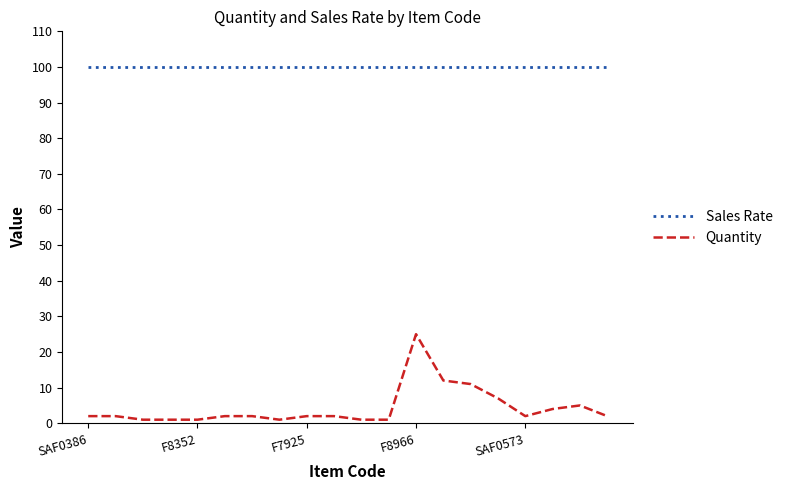

True or false: Sales Rate and Quantity intersect in this chart.

False